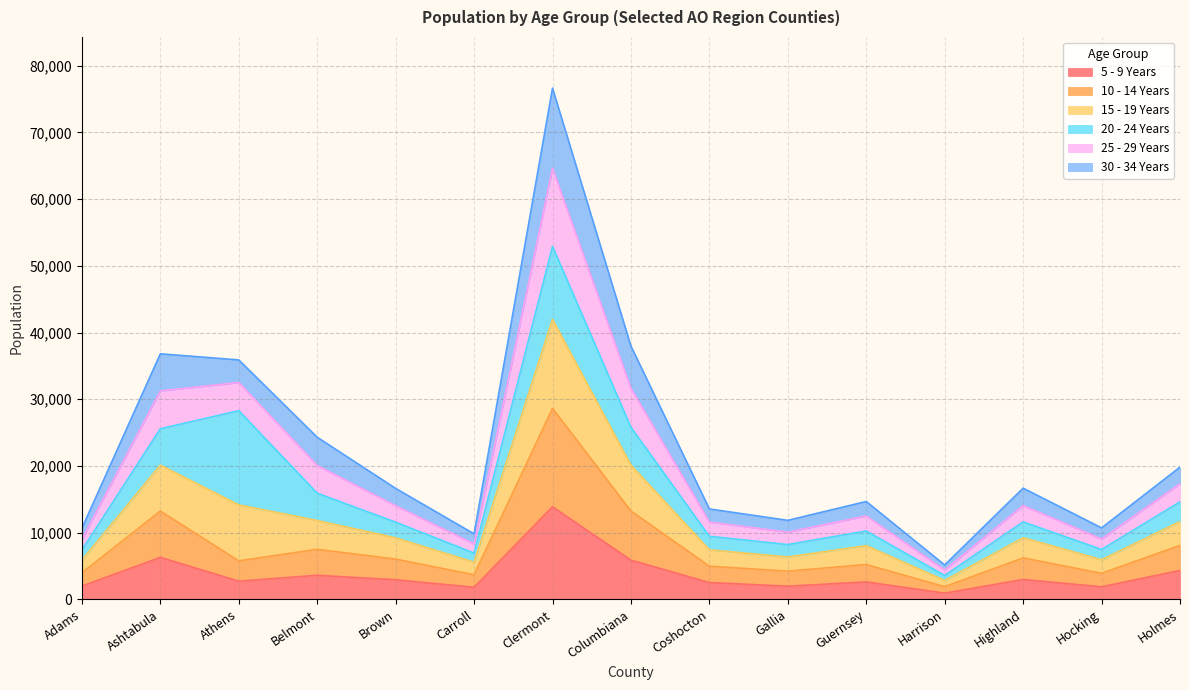

At which category is the sum across all series the highest?

Clermont